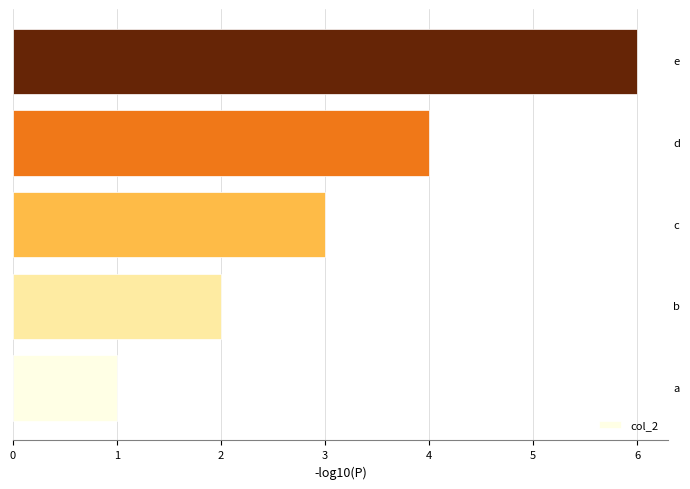

How many values are between 2 and 4?

3